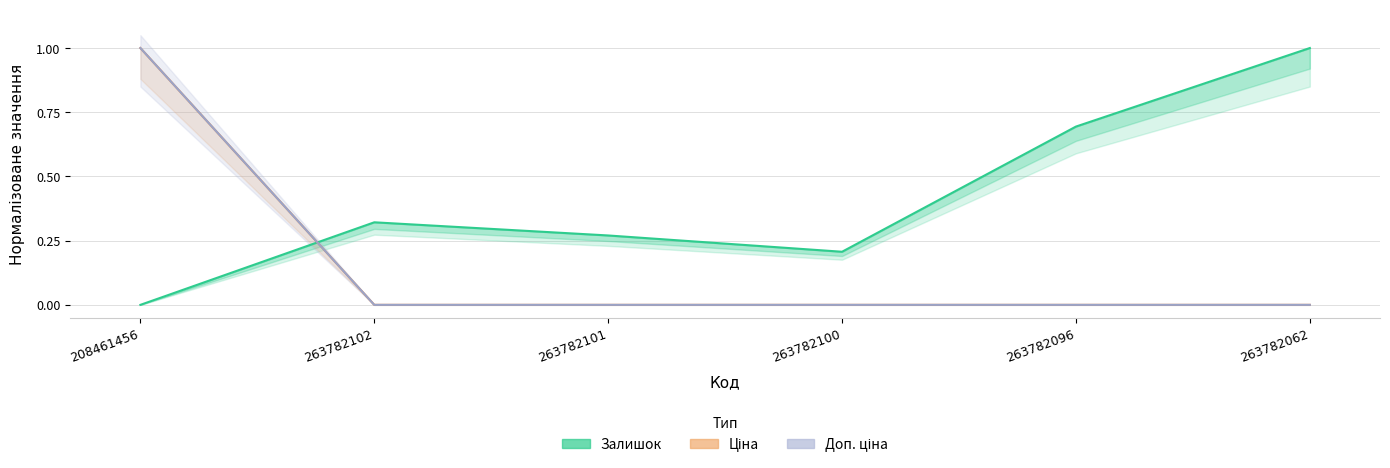

At which label does Ціна (Partial) reach its peak?

208461456